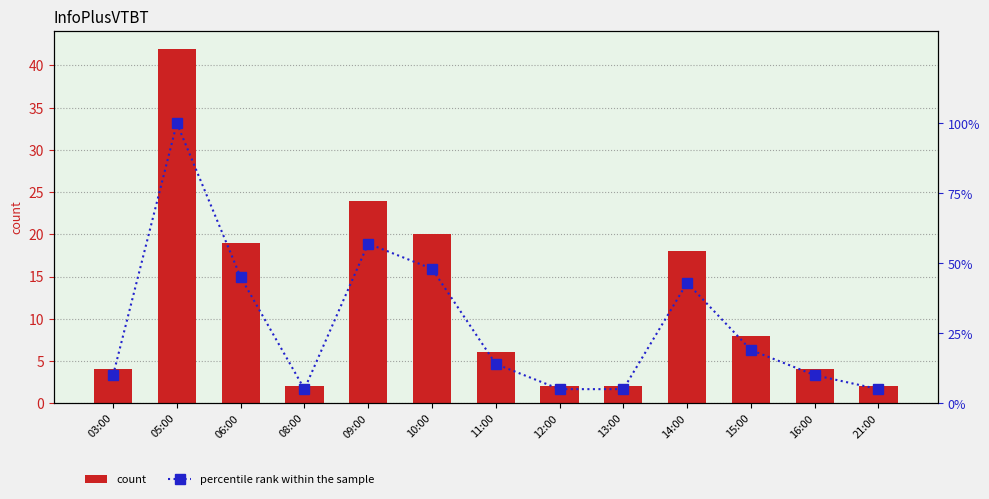

Which series changed the most between 03:00 and 16:00?

count